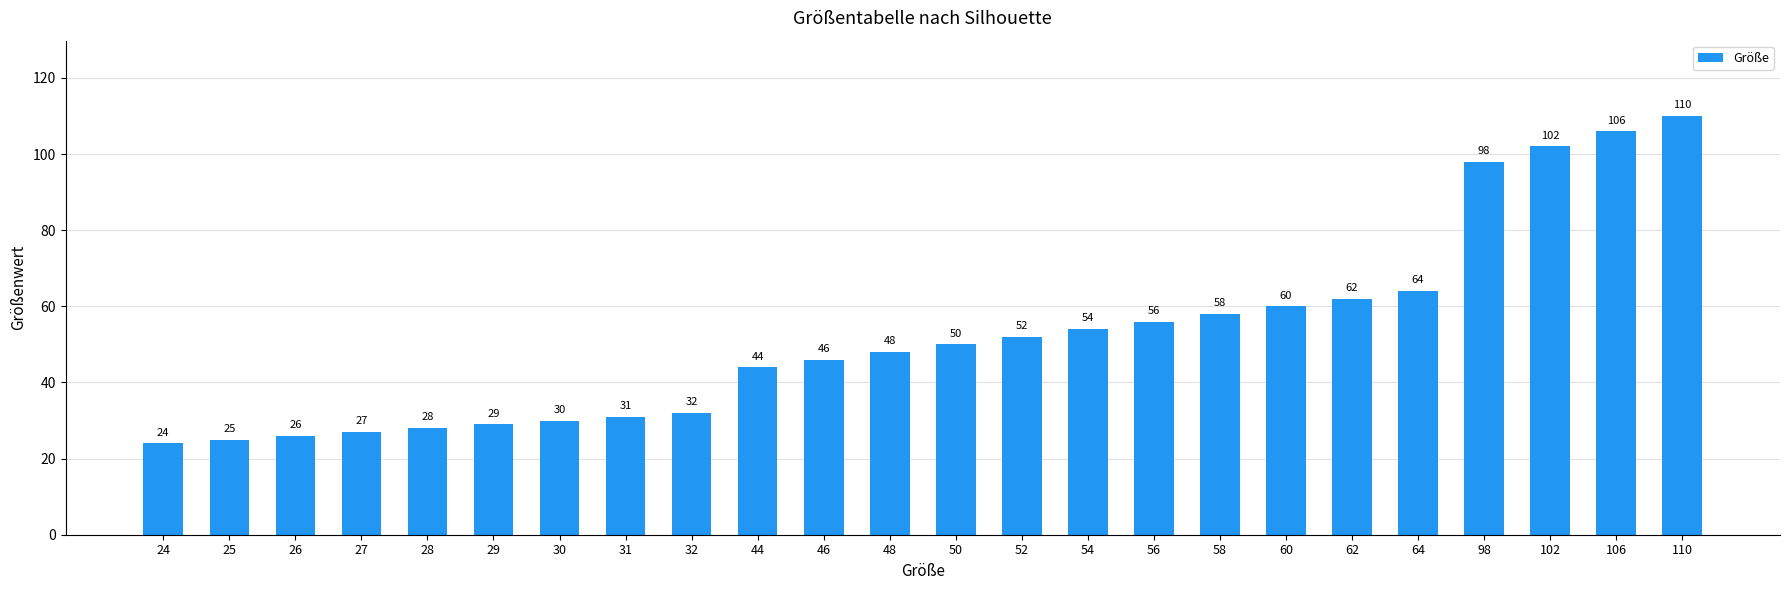

What is the change in value from 58 to 60?

+2